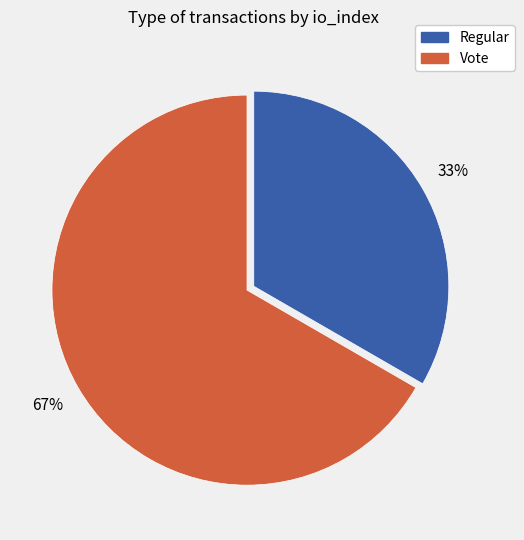

Is the sum of Regular and Vote greater than half?

Yes